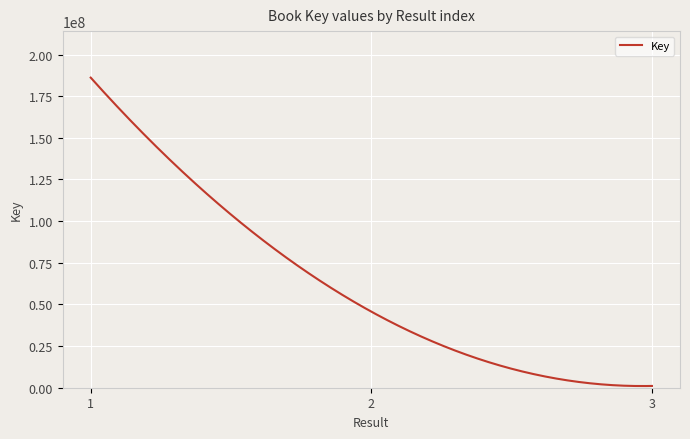

Does the chart display data point markers on the line(s)?

No